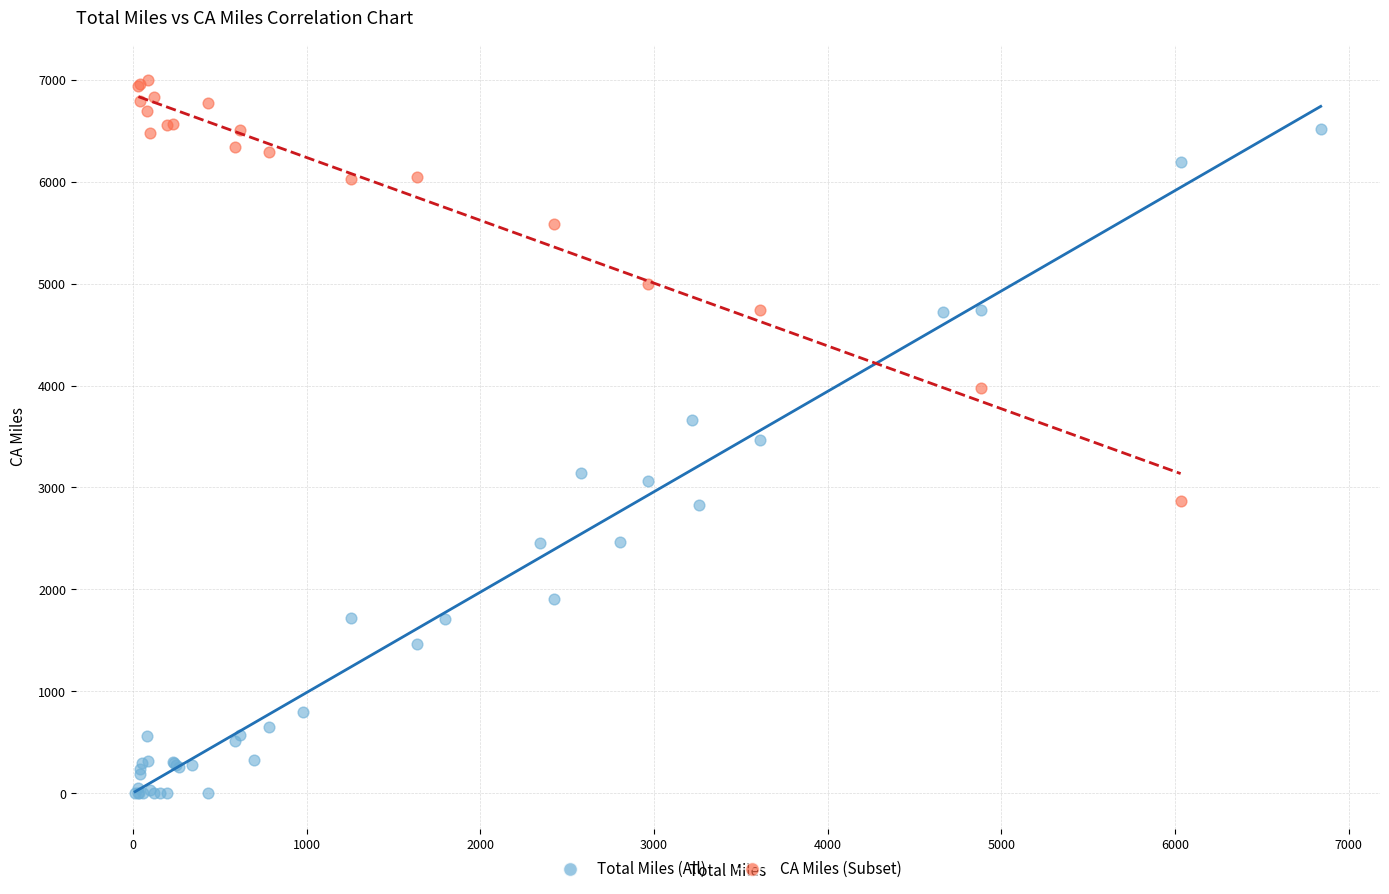

Which series contains the lowest Y value?

Total Miles (All)